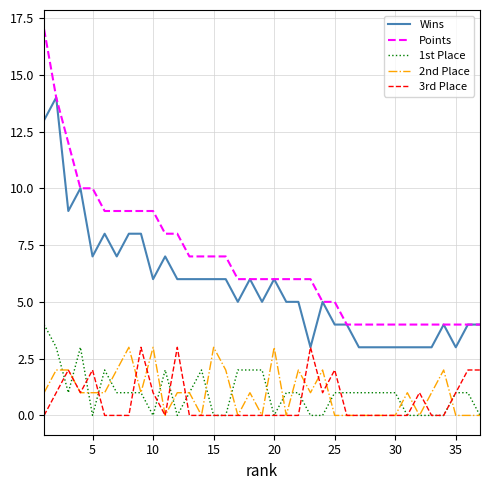

What is the greatest value displayed?

17